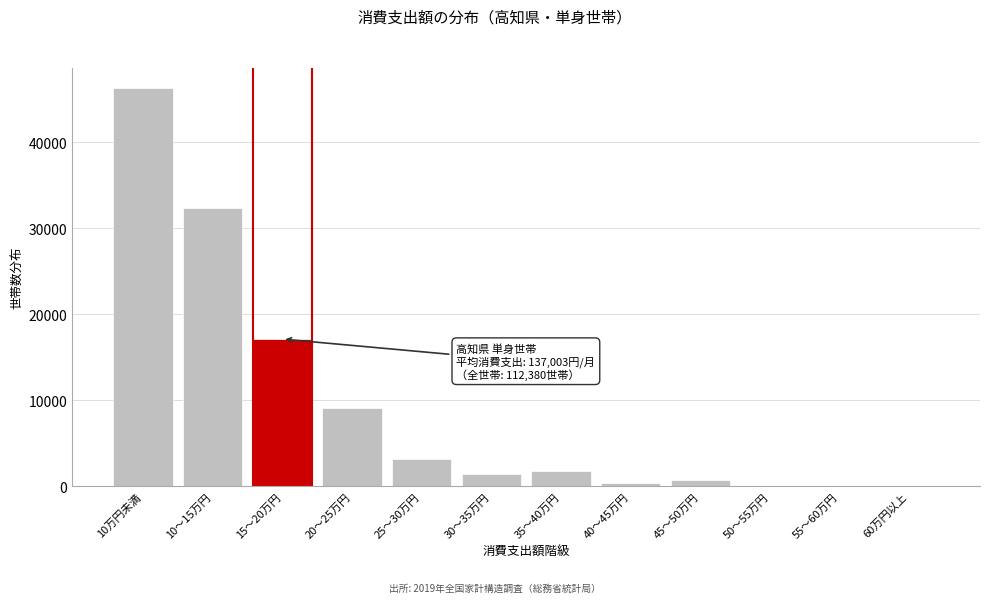

Reading left to right, transcribe all the data shown in this chart.

10万円未満=46297	10～15万円=32357	15～20万円=17116	20～25万円=9099	25～30万円=3134	30～35万円=1486	35～40万円=1769	40～45万円=363	45～50万円=760	50～55万円=0	55～60万円=0	60万円以上=0